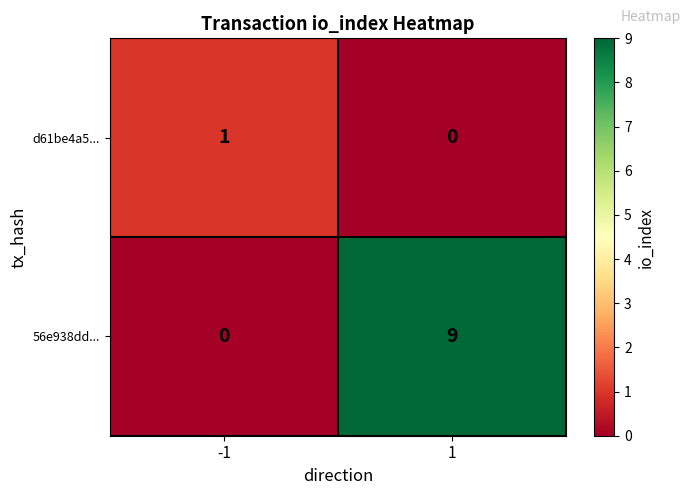

Is it true that 56e938dd... equals 9 at 1?

True